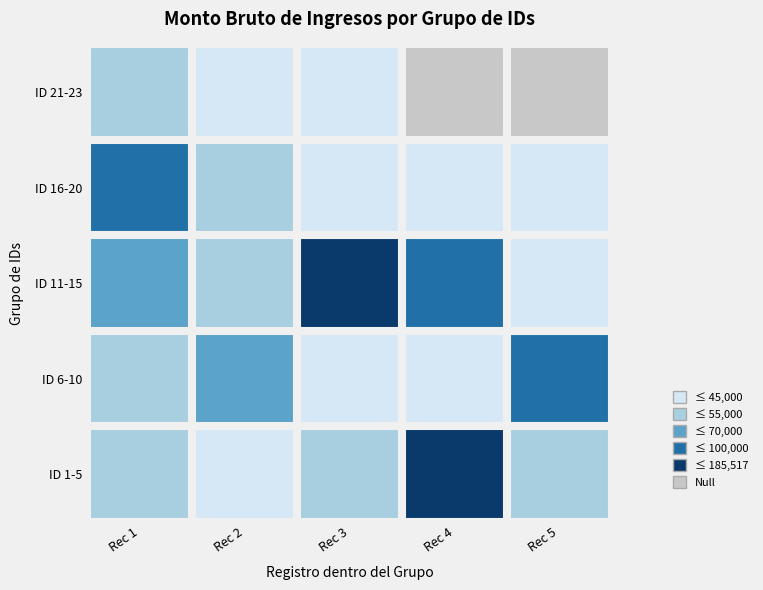

How many values in the 16-20 series are below 43415?

2